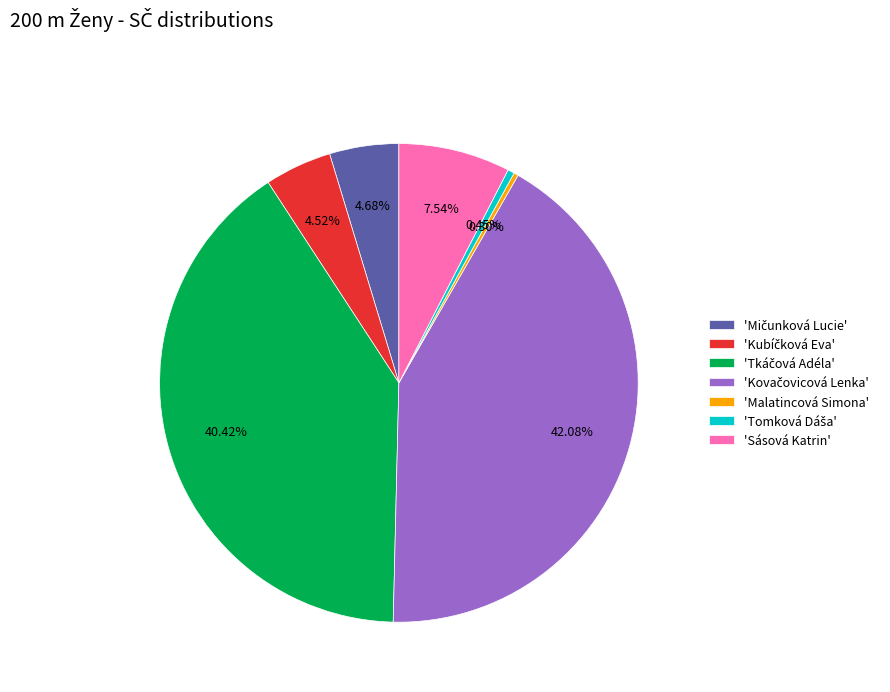

Is 'Sásová Katrin' the majority of the pie?

No